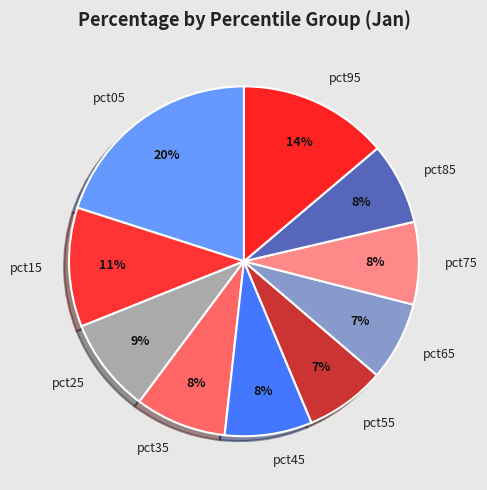

Do pct05 and pct15 together represent more than half of the pie?

No